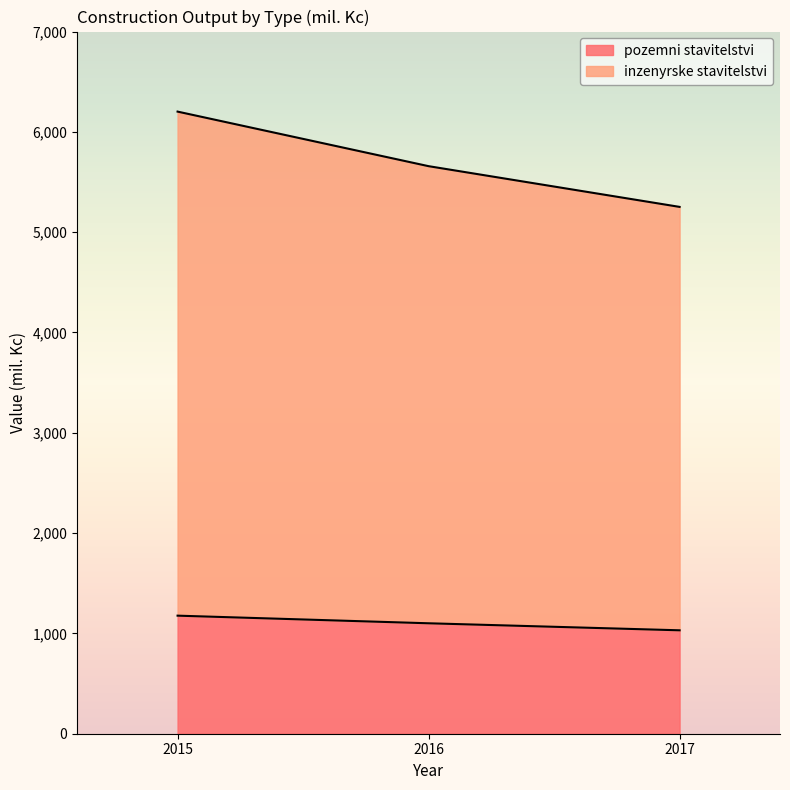

What is the sum of the pozemni stavitelstvi values at 2017 and 2016?

2132